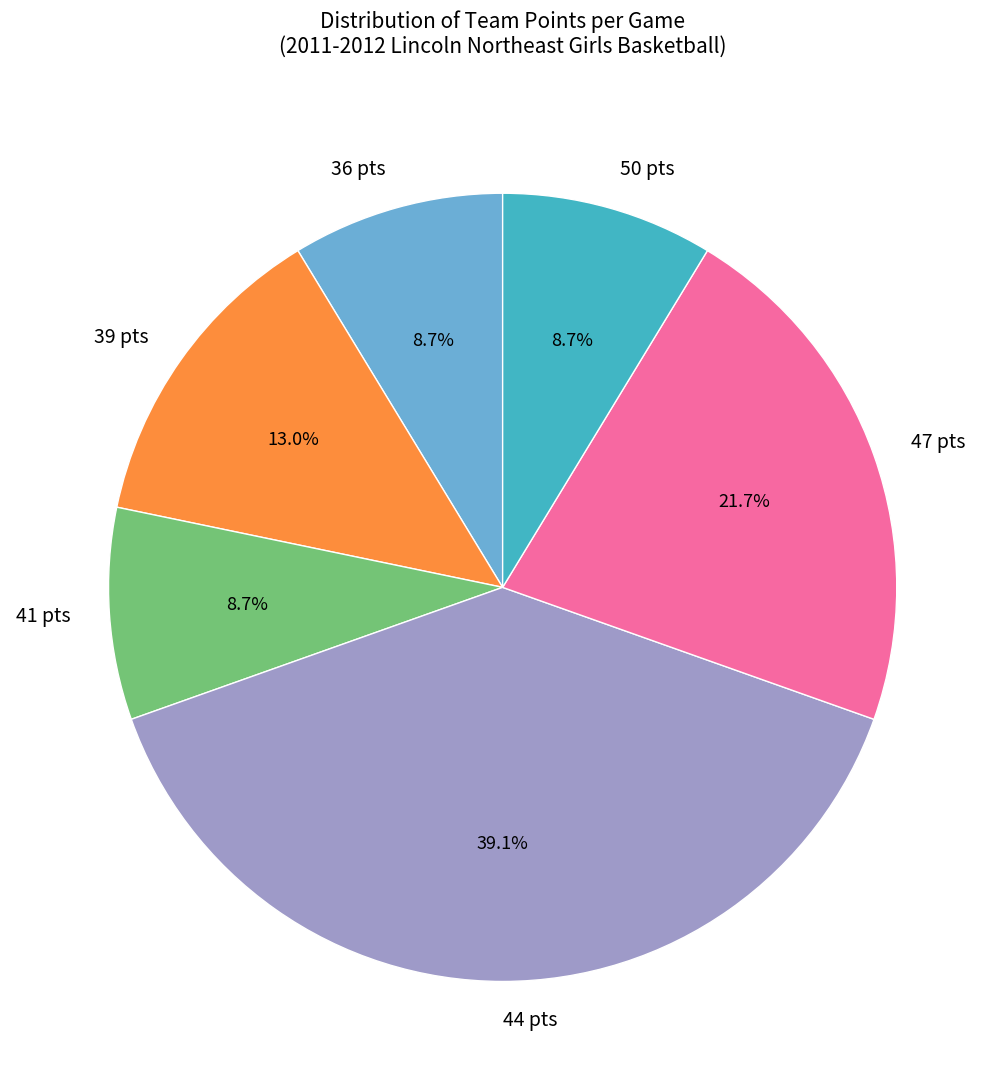

Which category has the biggest portion of the pie?

44 pts